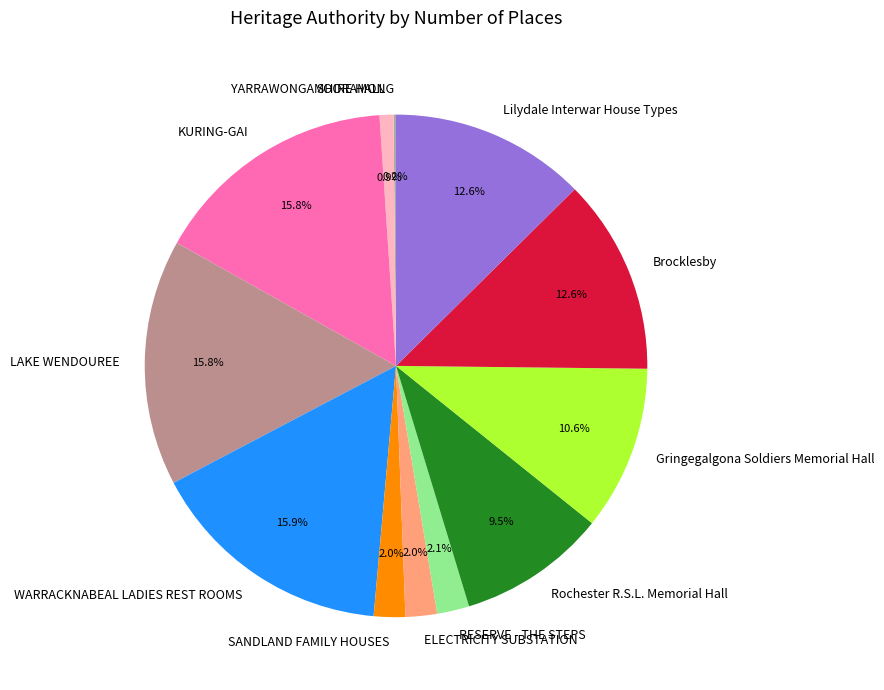

Is there any slice that represents more than half of the pie?

No